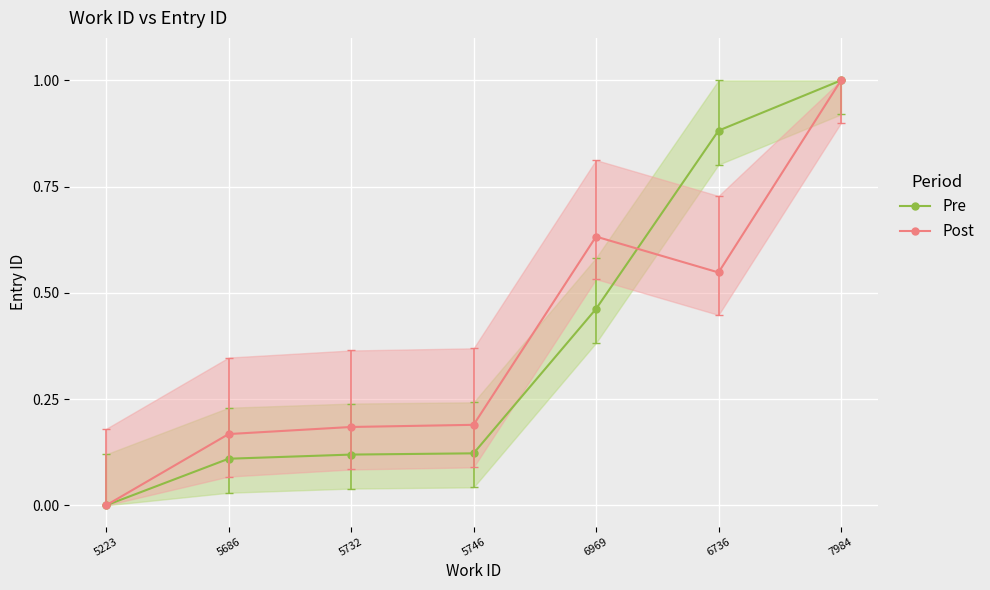

Which series has the largest total across all categories?

Post